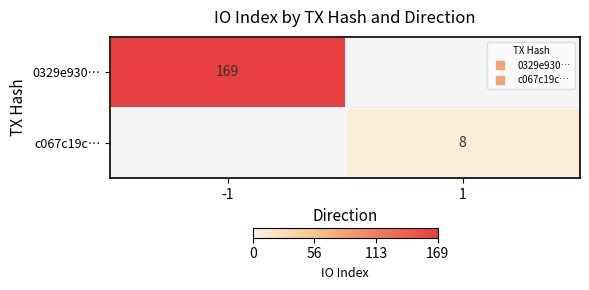

What is the approximate value of c067c19c… at 1?

8.0